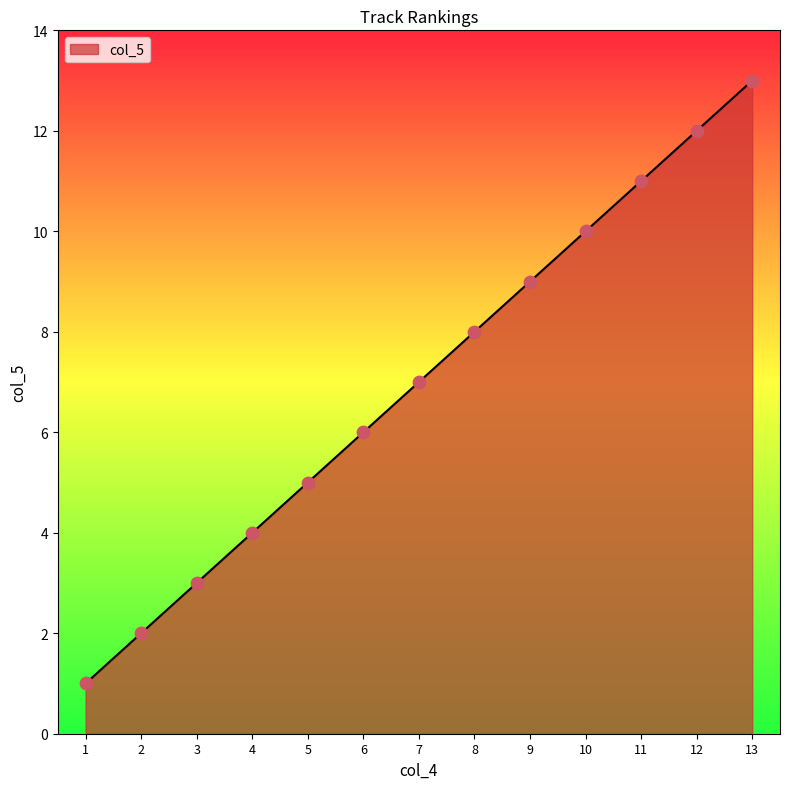

Which has a higher value, 10 or 1?

10